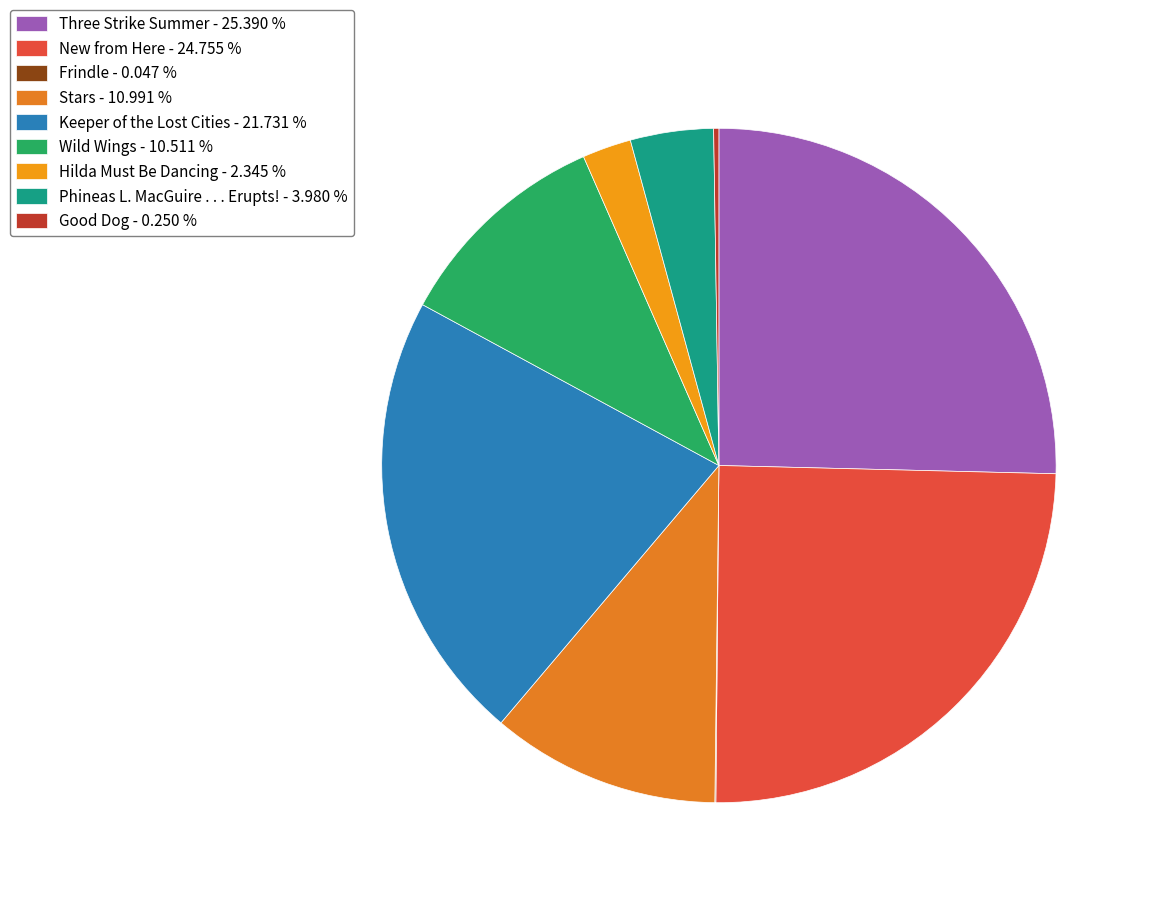

True or false: Stars accounts for 21% of the total.

False